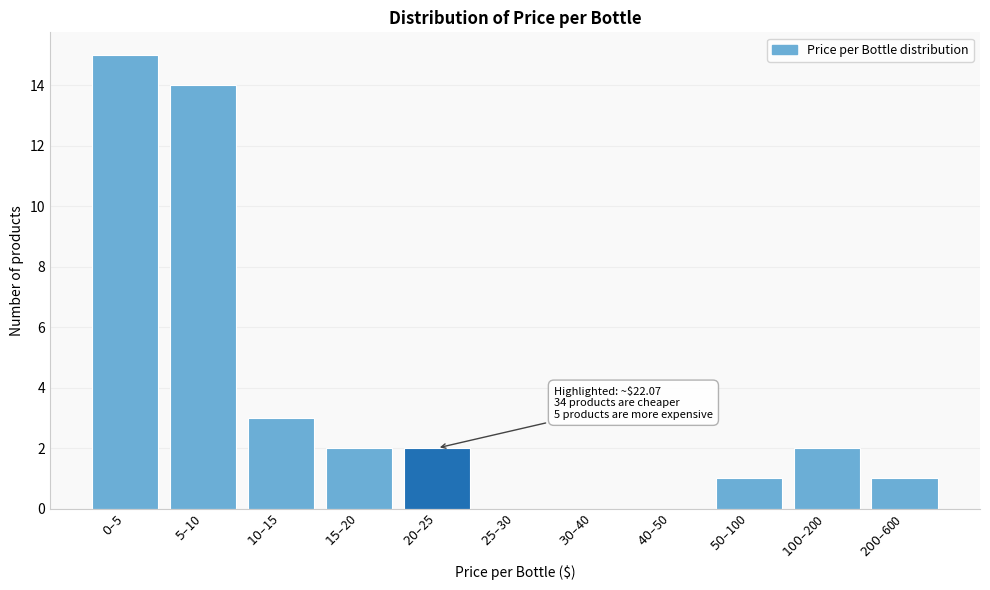

What is the sum of all values?

40